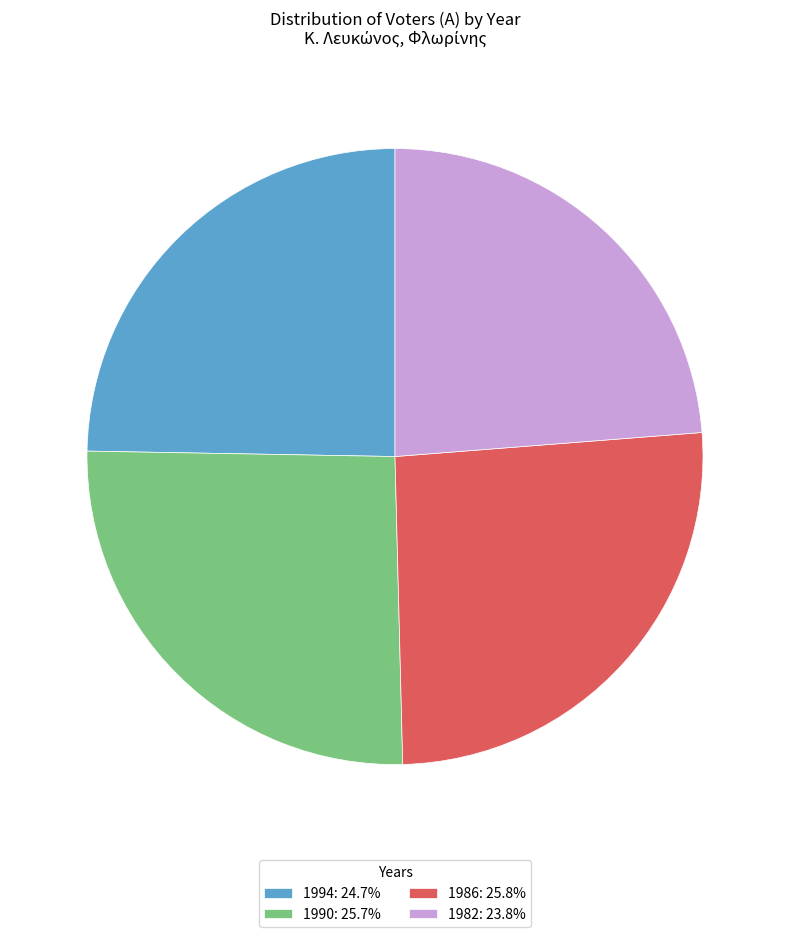

What is the ratio of the value at 1994: 24.7% to the value at 1982: 23.8%?

1.0